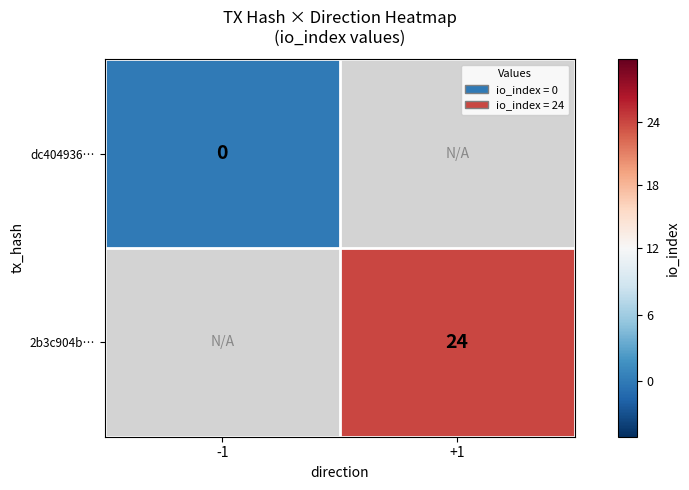

Is it true that 2b3c904b… equals 43 at +1?

False